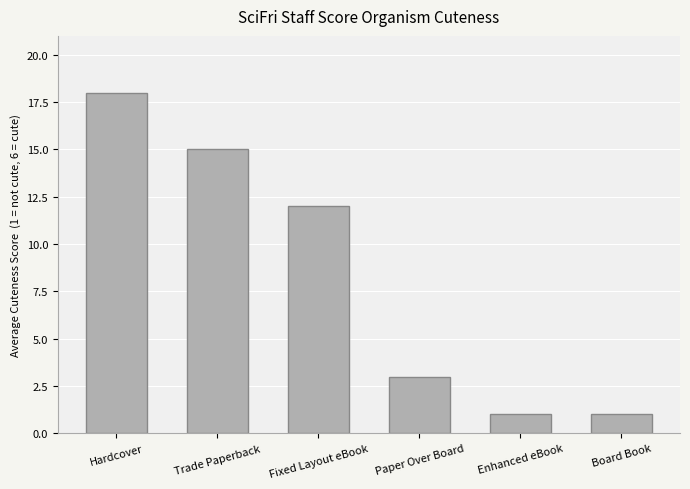

True or false: the data shows 1 at Enhanced eBook.

True